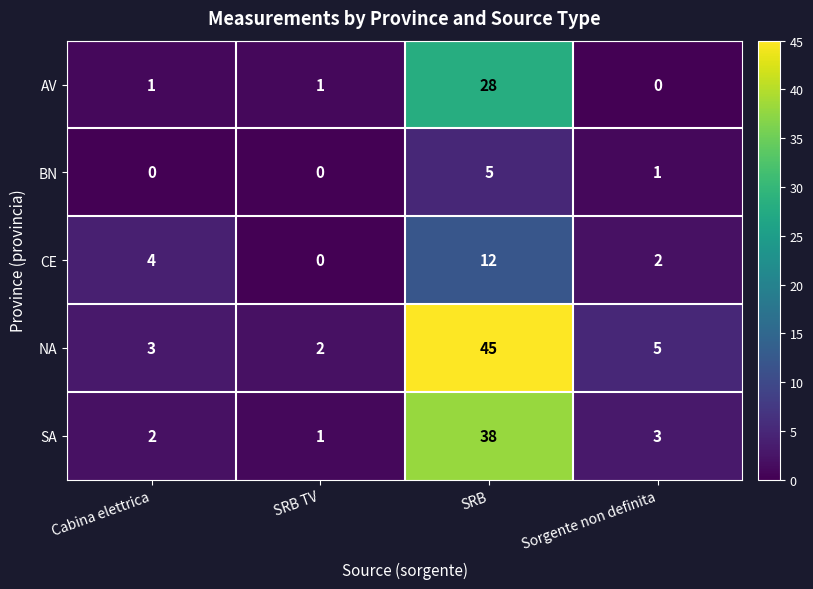

What is the total value across all series at Sorgente non definita?

11